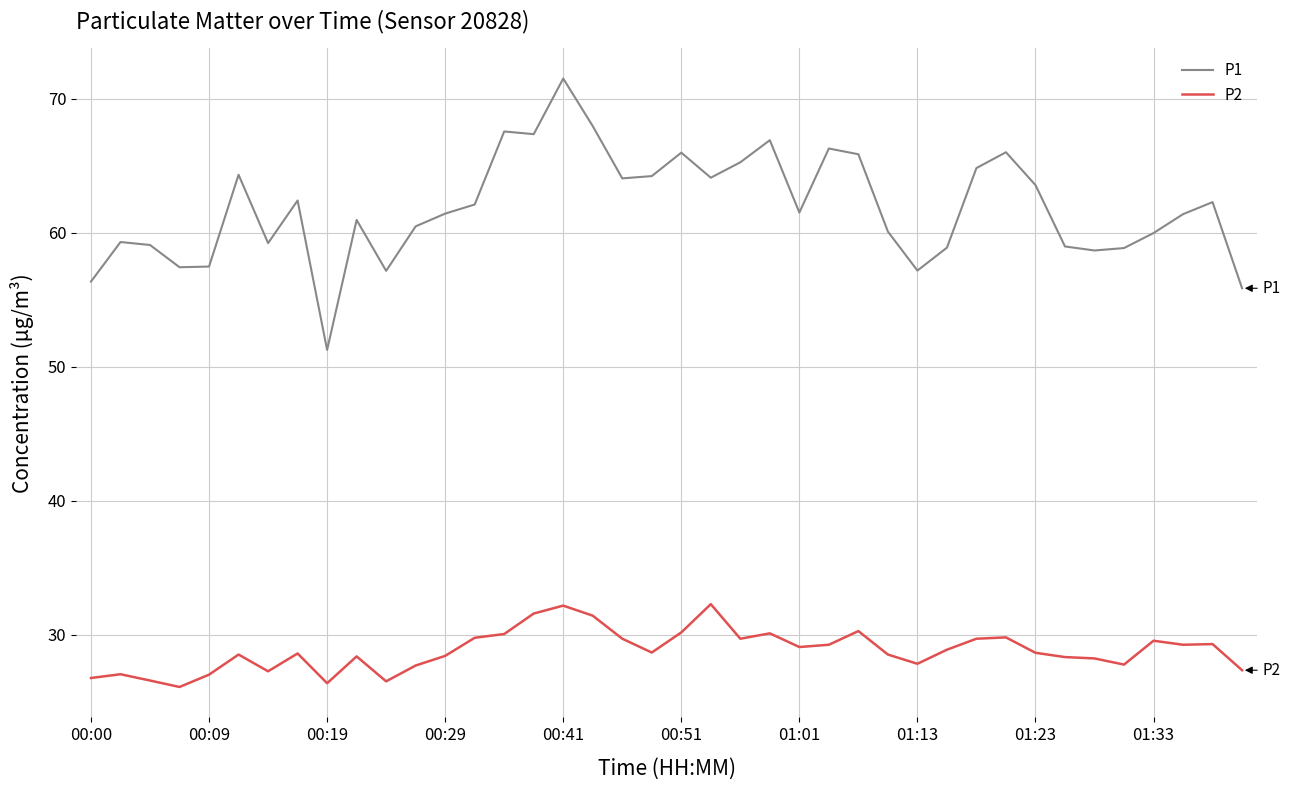

Which series has the largest total across all categories?

P1